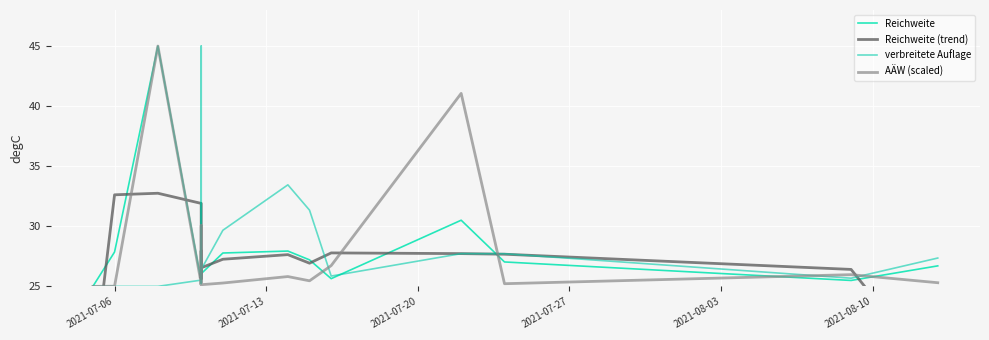

How many categories are shown in the chart?

23